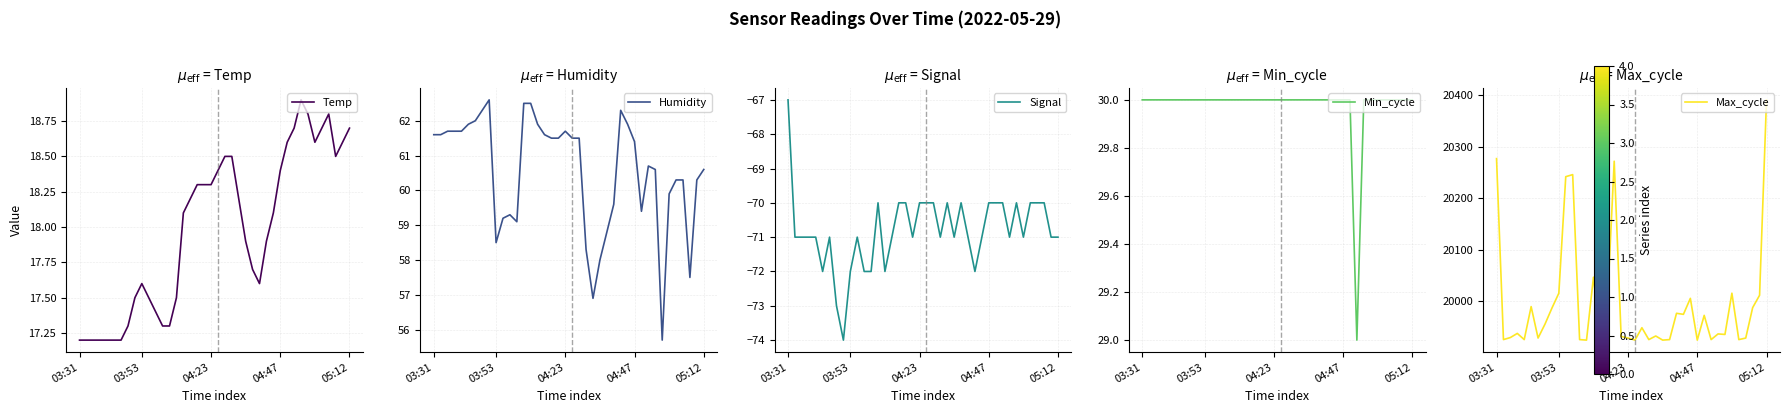

What is the highest value of the Temp series?

18.9